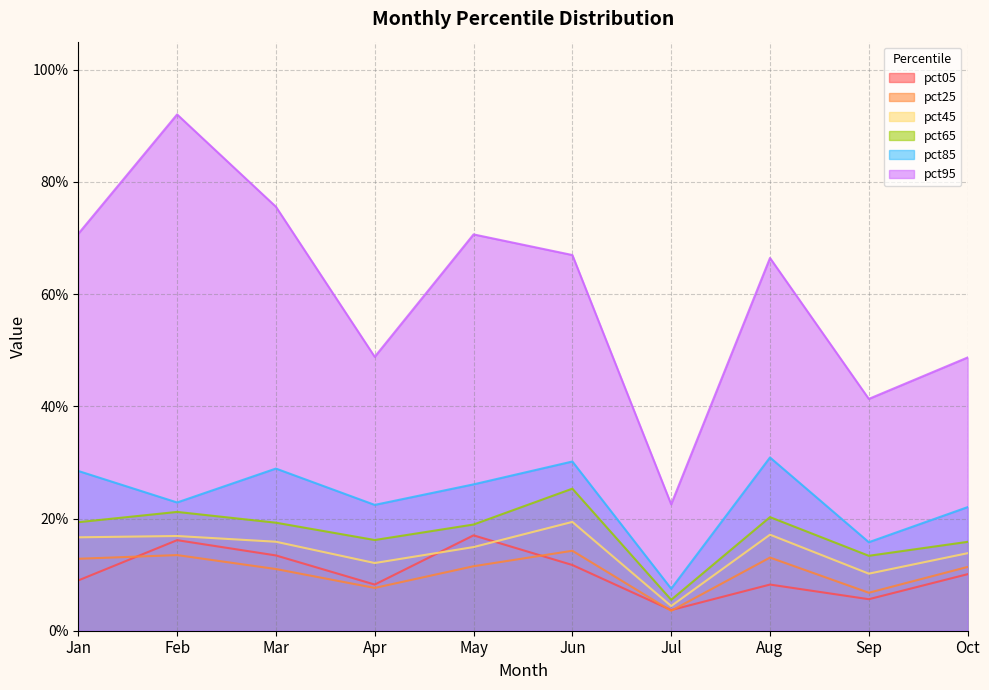

Which series has the widest spread of values?

pct95